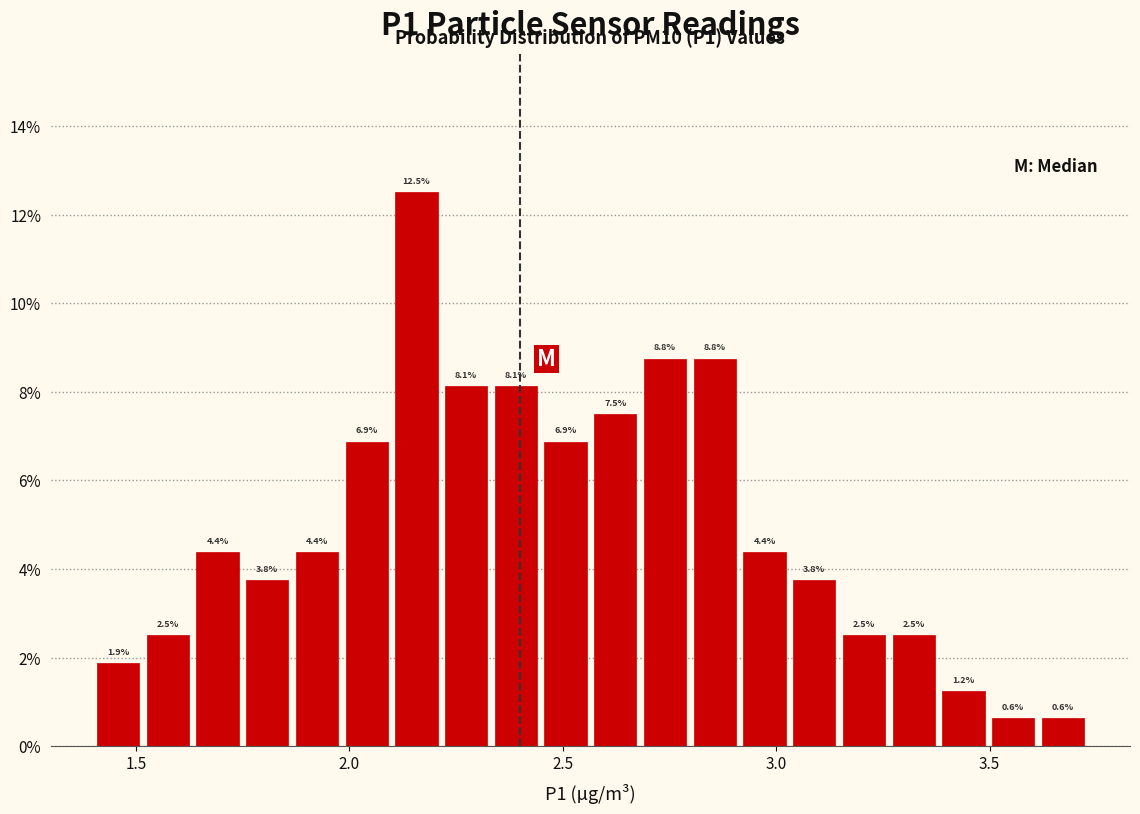

Around what value on the x-axis is the tallest bar? Give the approximate position of its centre, as read against the axis.

2.15